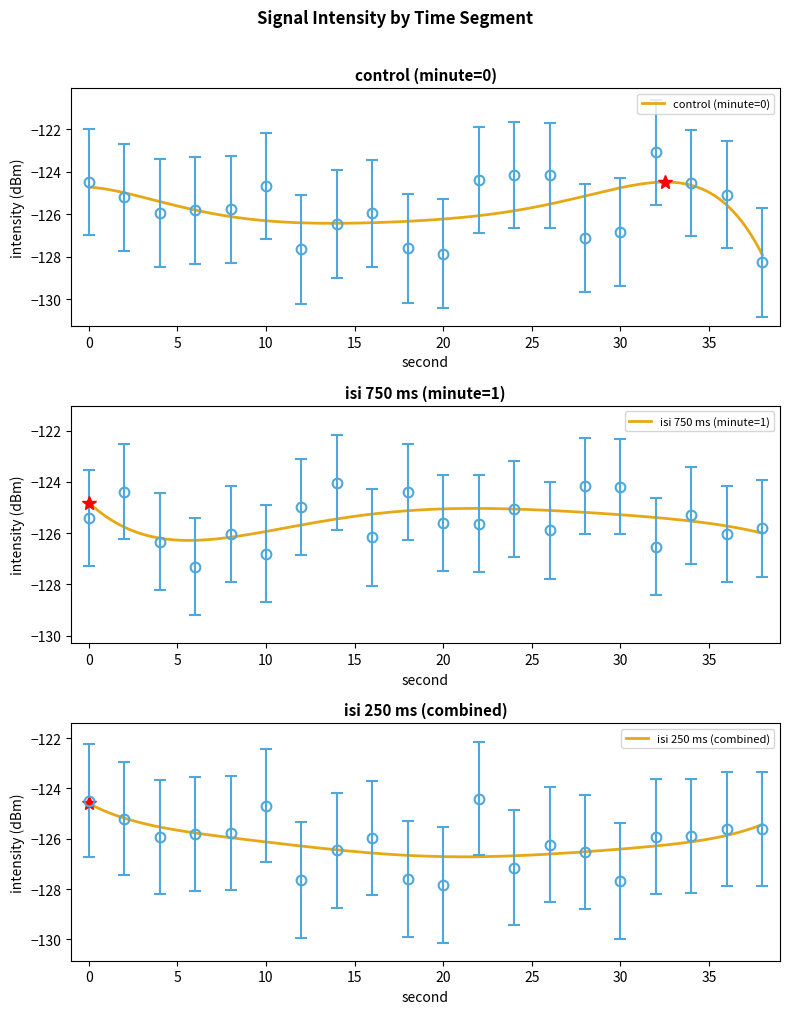

What is the total value across all series at 6?

-379.0